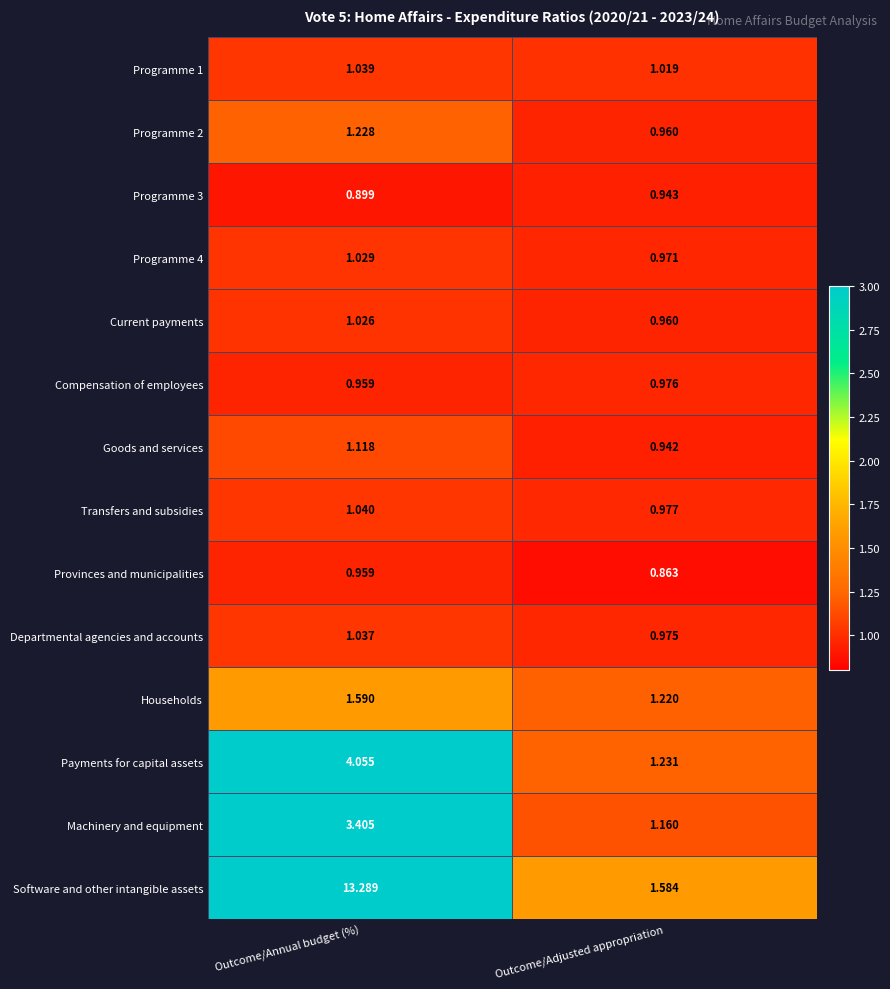

Which label corresponds to the smallest value in the chart?

Outcome/Adjusted appropriation